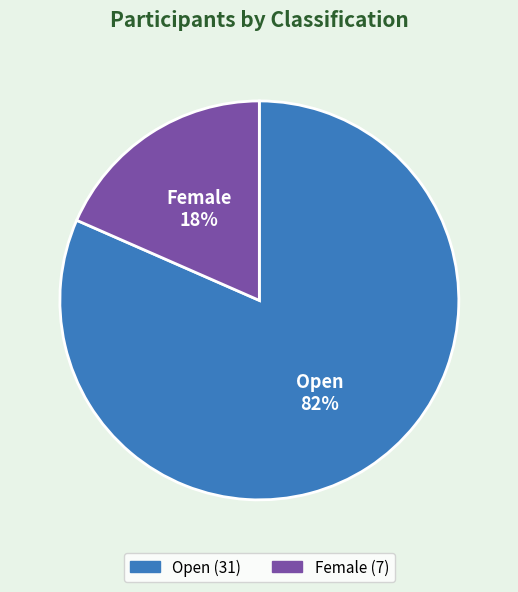

To the nearest percent, what is the average slice percentage?

50%